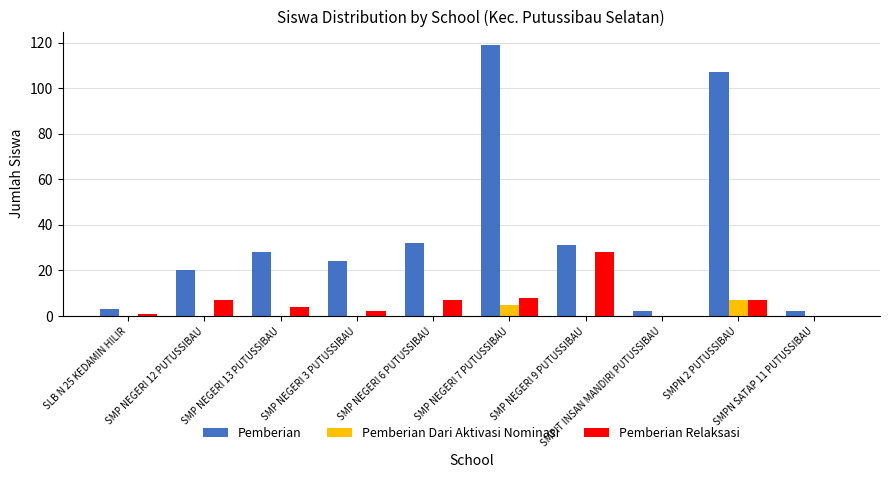

What is the highest value of the Pemberian series?

119